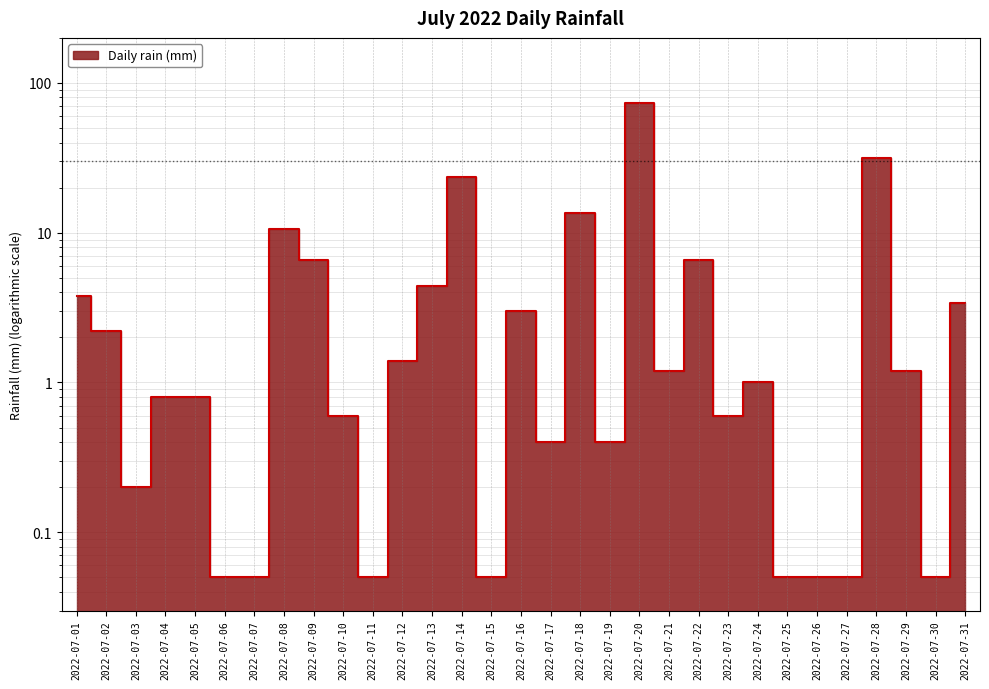

List the labels in order of value, largest first.

2022-07-20, 2022-07-28, 2022-07-14, 2022-07-18, 2022-07-08, 2022-07-09, 2022-07-22, 2022-07-13, 2022-07-01, 2022-07-31, 2022-07-16, 2022-07-02, 2022-07-12, 2022-07-21, 2022-07-29, 2022-07-24, 2022-07-04, 2022-07-05, 2022-07-10, 2022-07-23, 2022-07-17, 2022-07-19, 2022-07-03, 2022-07-06, 2022-07-07, 2022-07-11, 2022-07-15, 2022-07-25, 2022-07-26, 2022-07-27, 2022-07-30